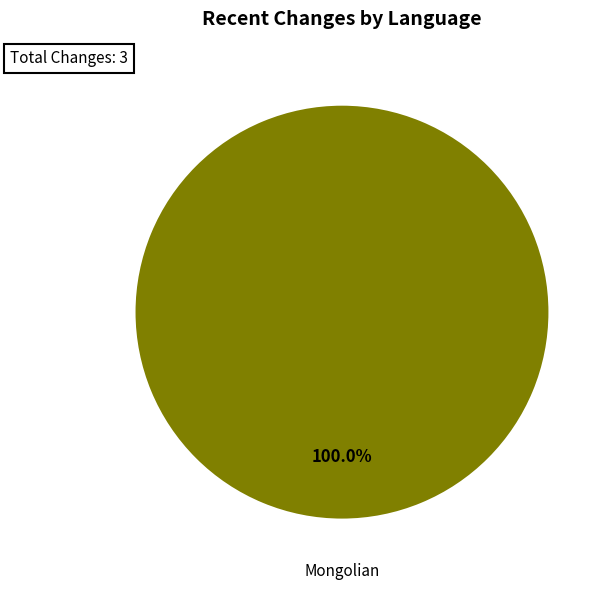

Is there a majority slice in this chart?

Yes